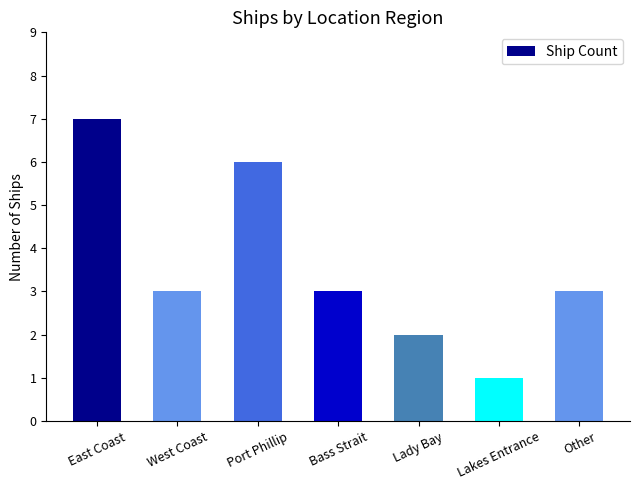

How many categories are shown in the chart?

7